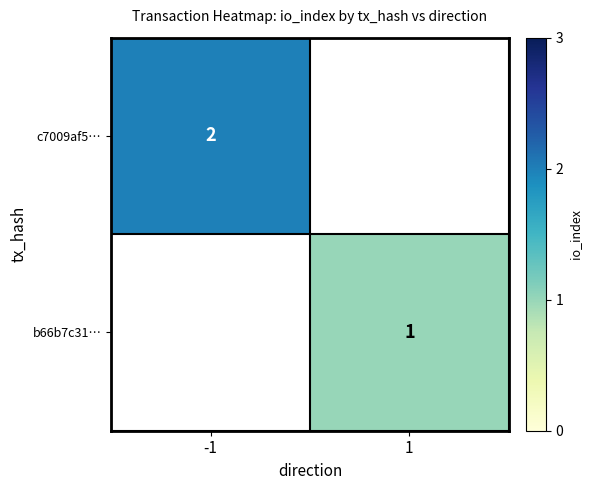

The value of b66b7c31… at 1 is 1. True or false?

True